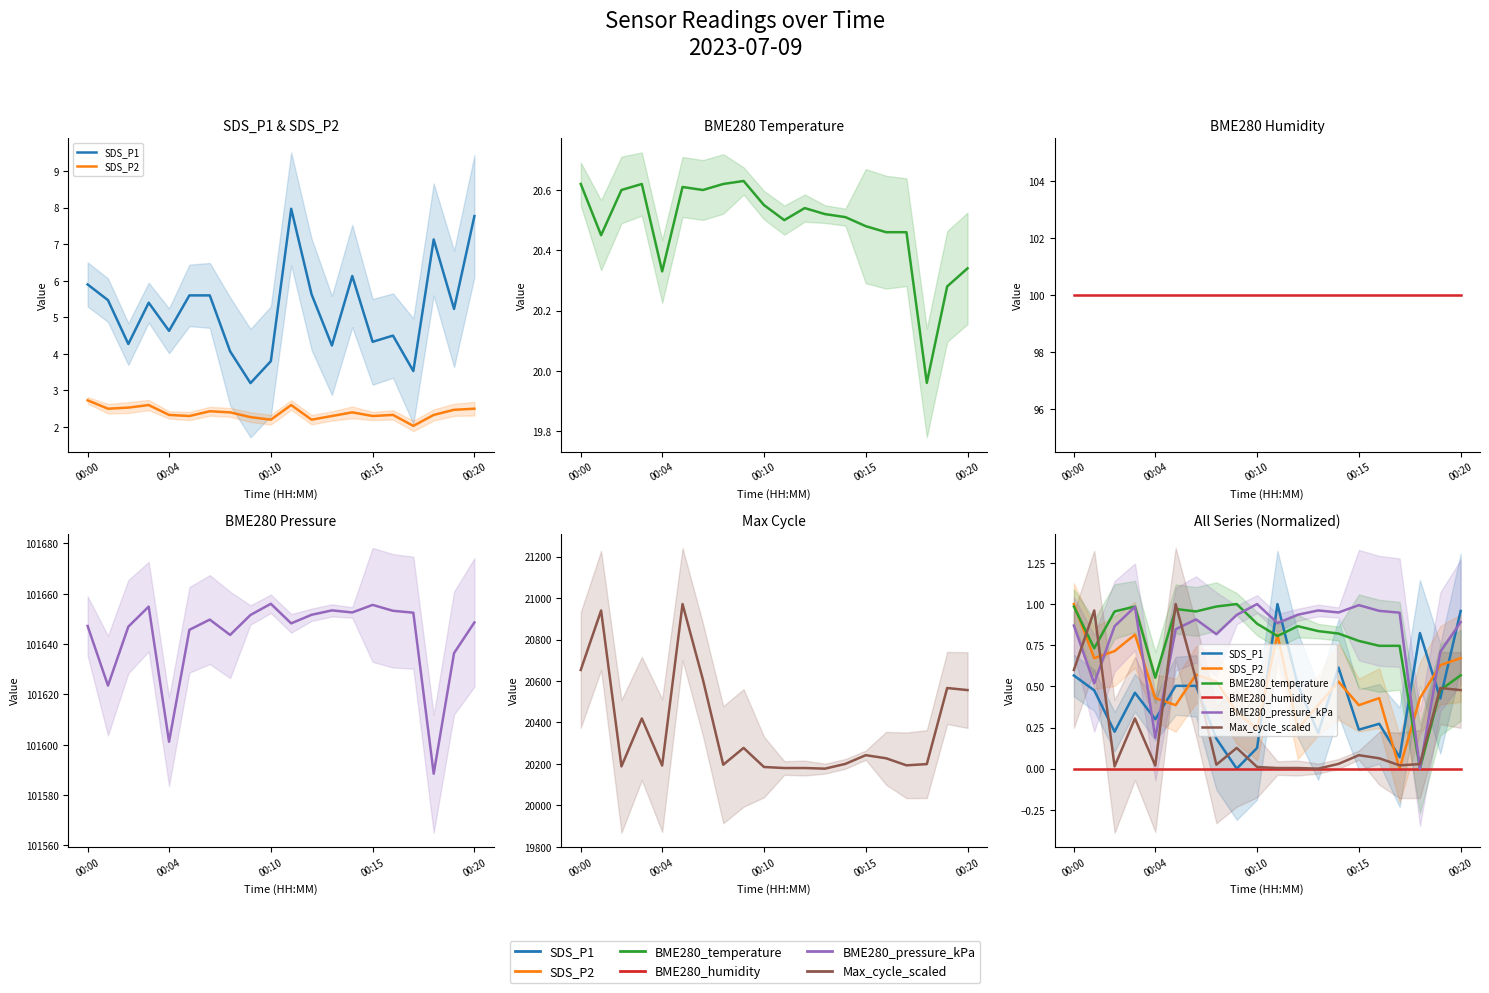

After their last crossing, which series has the higher values: BME280_pressure_kPa or SDS_P1?

SDS_P1